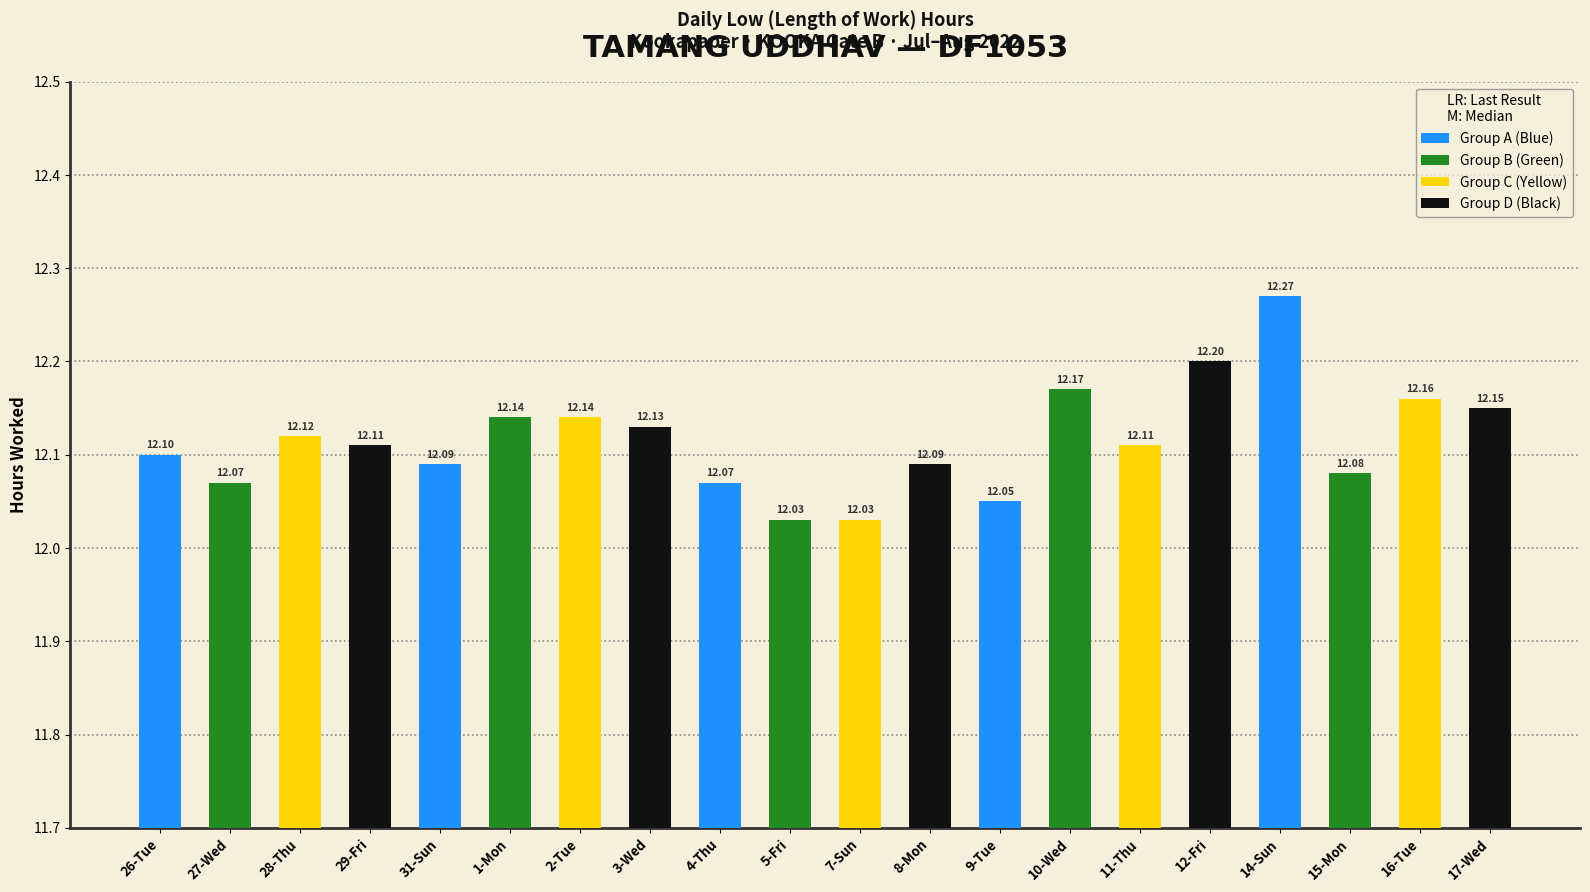

How many bars are there in total?

20